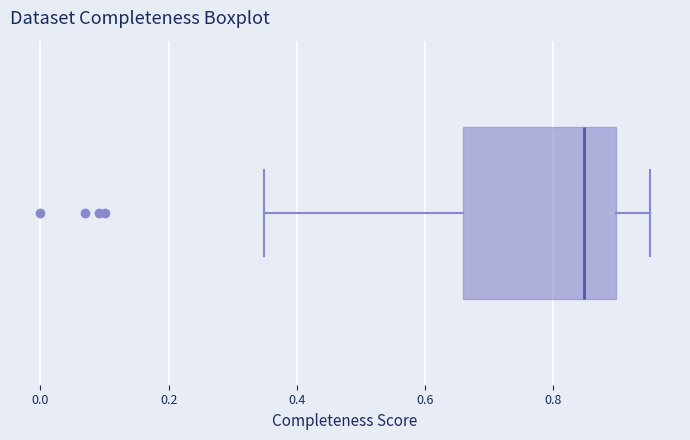

Transcribe this box plot: give where the median line is, the range the box spans, and where the two whiskers end, as read against the x-axis. The values are not printed on the chart, so give them approximately, as read against the axis.

median 0.84, box 0.66 to 0.90, whiskers 0.34 to 0.96